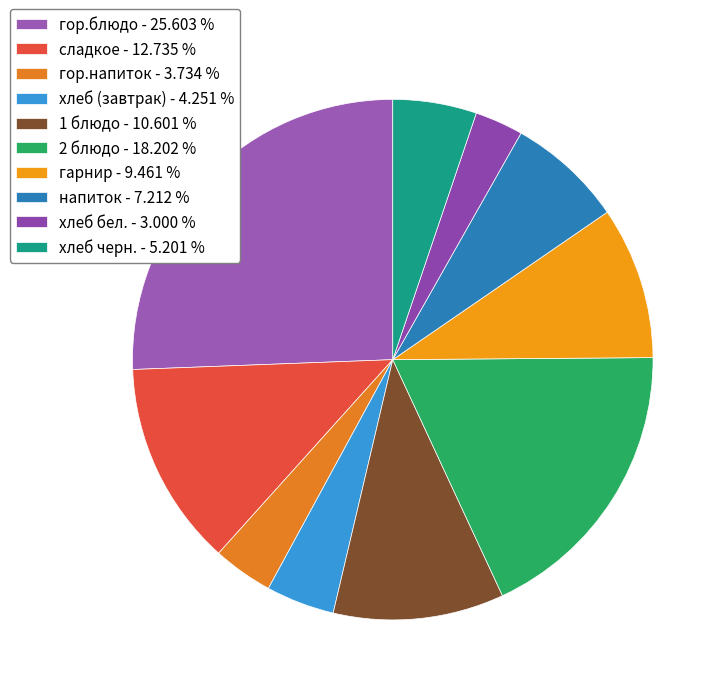

Which has a higher value, гор.напиток or хлеб черн.?

хлеб черн.